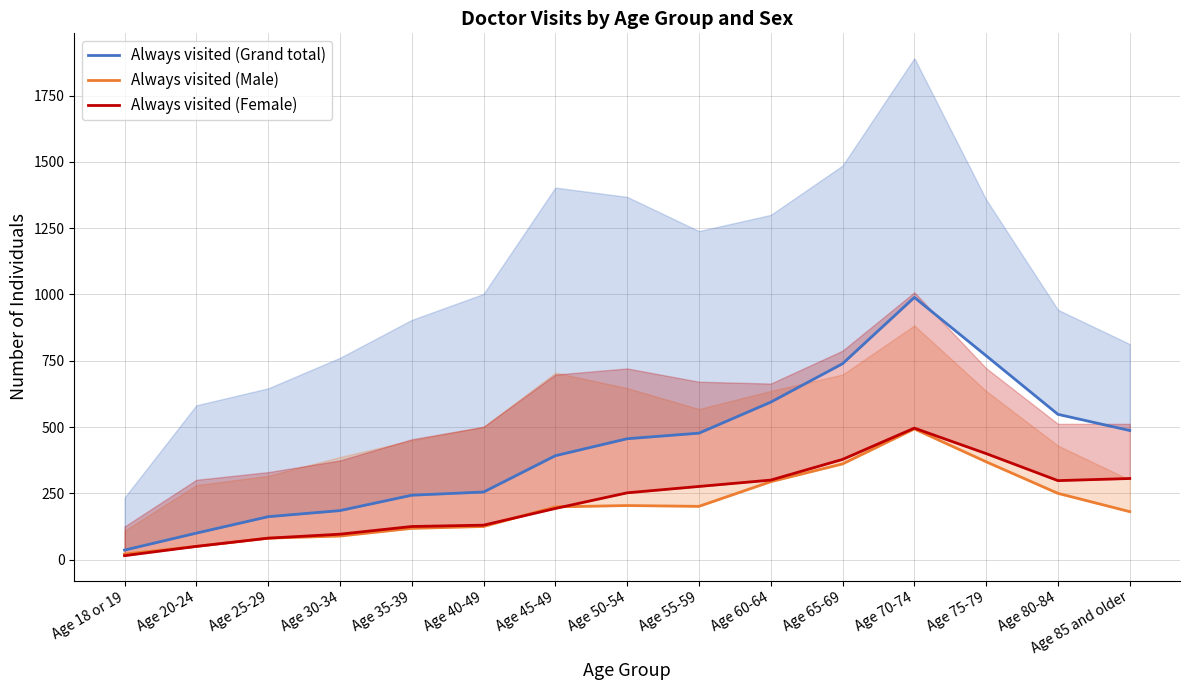

True or false: Always visited (Grand total) has a value of 769 at Age 75-79.

True